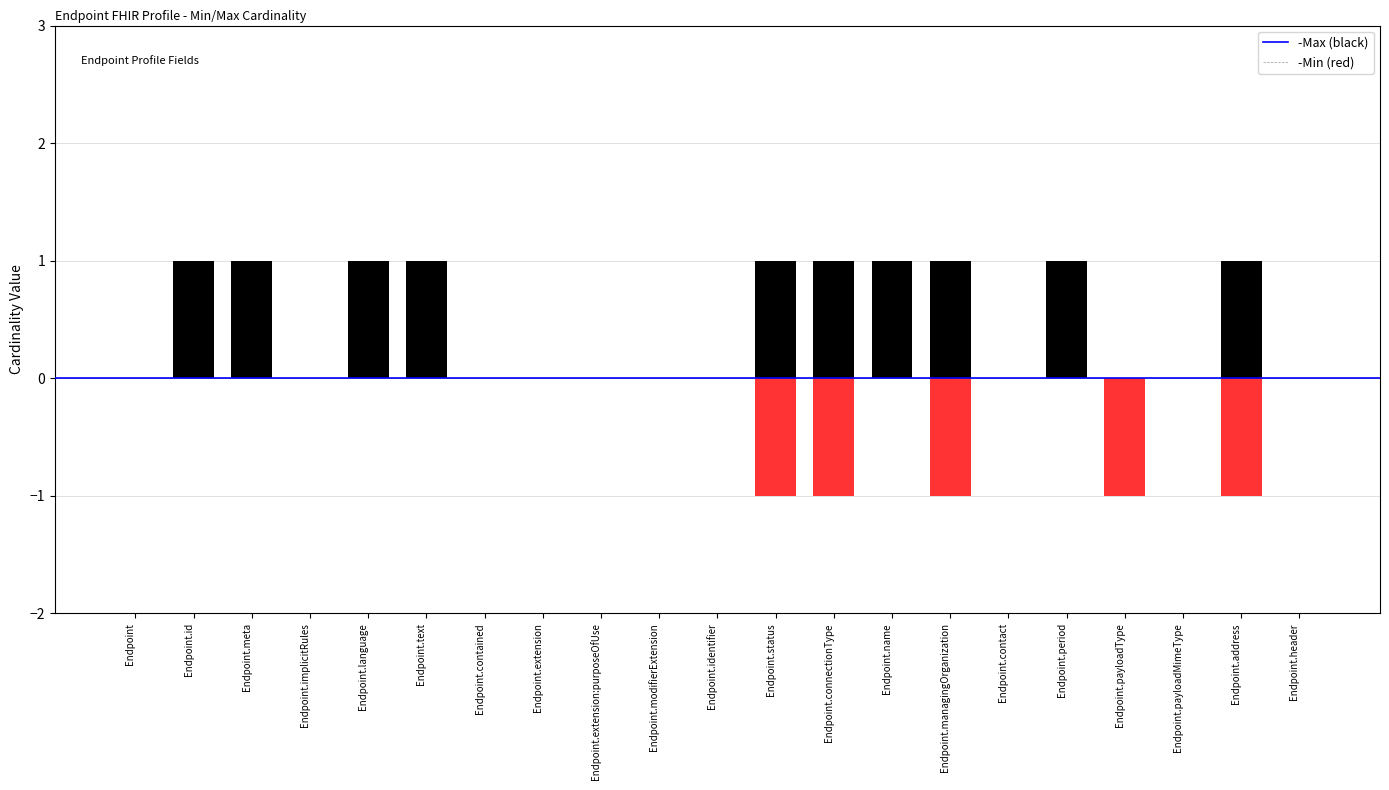

What is the sum of all Min values?

-5